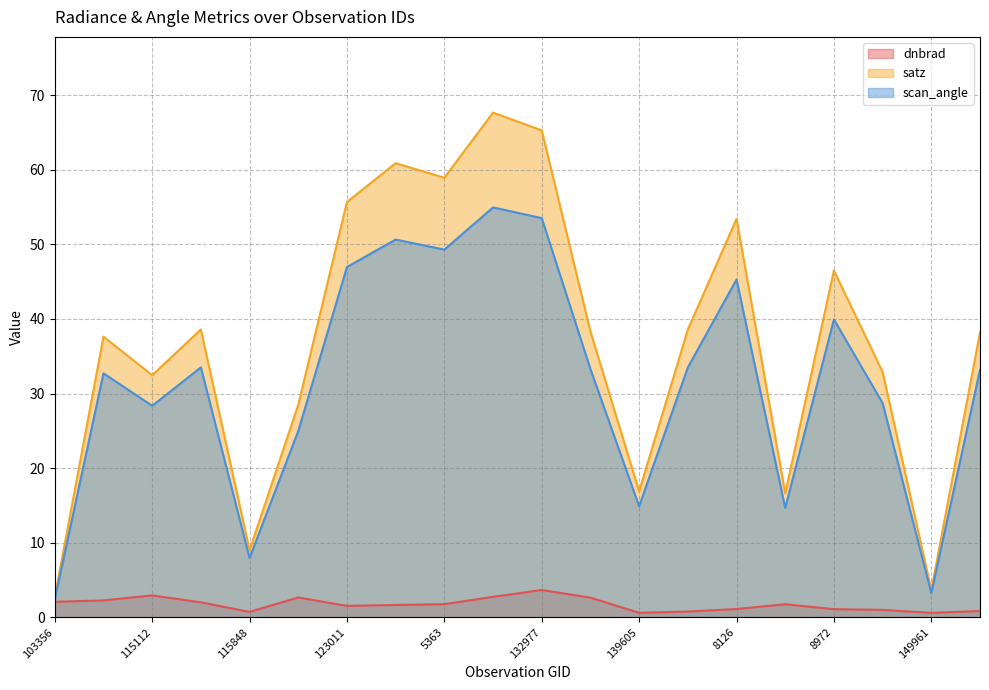

Reading left to right, transcribe all the data shown in this chart.

dnbrad: 2.1	2.3	2.9	2.0	0.7	2.7	1.5	1.7	1.8	2.7	3.7	2.6	0.6	0.8	1.1	1.8	1.1	1.0	0.6	0.8
satz: 2.7	37.6	32.5	38.6	9.0	28.5	55.7	60.9	58.9	67.7	65.3	38.3	16.9	38.6	53.4	16.6	46.5	32.9	3.7	38.2
scan_angle: 2.4	32.7	28.4	33.5	8.0	25.0	47.0	50.7	49.3	55.0	53.5	33.3	14.9	33.5	45.3	14.7	39.9	28.7	3.2	33.2